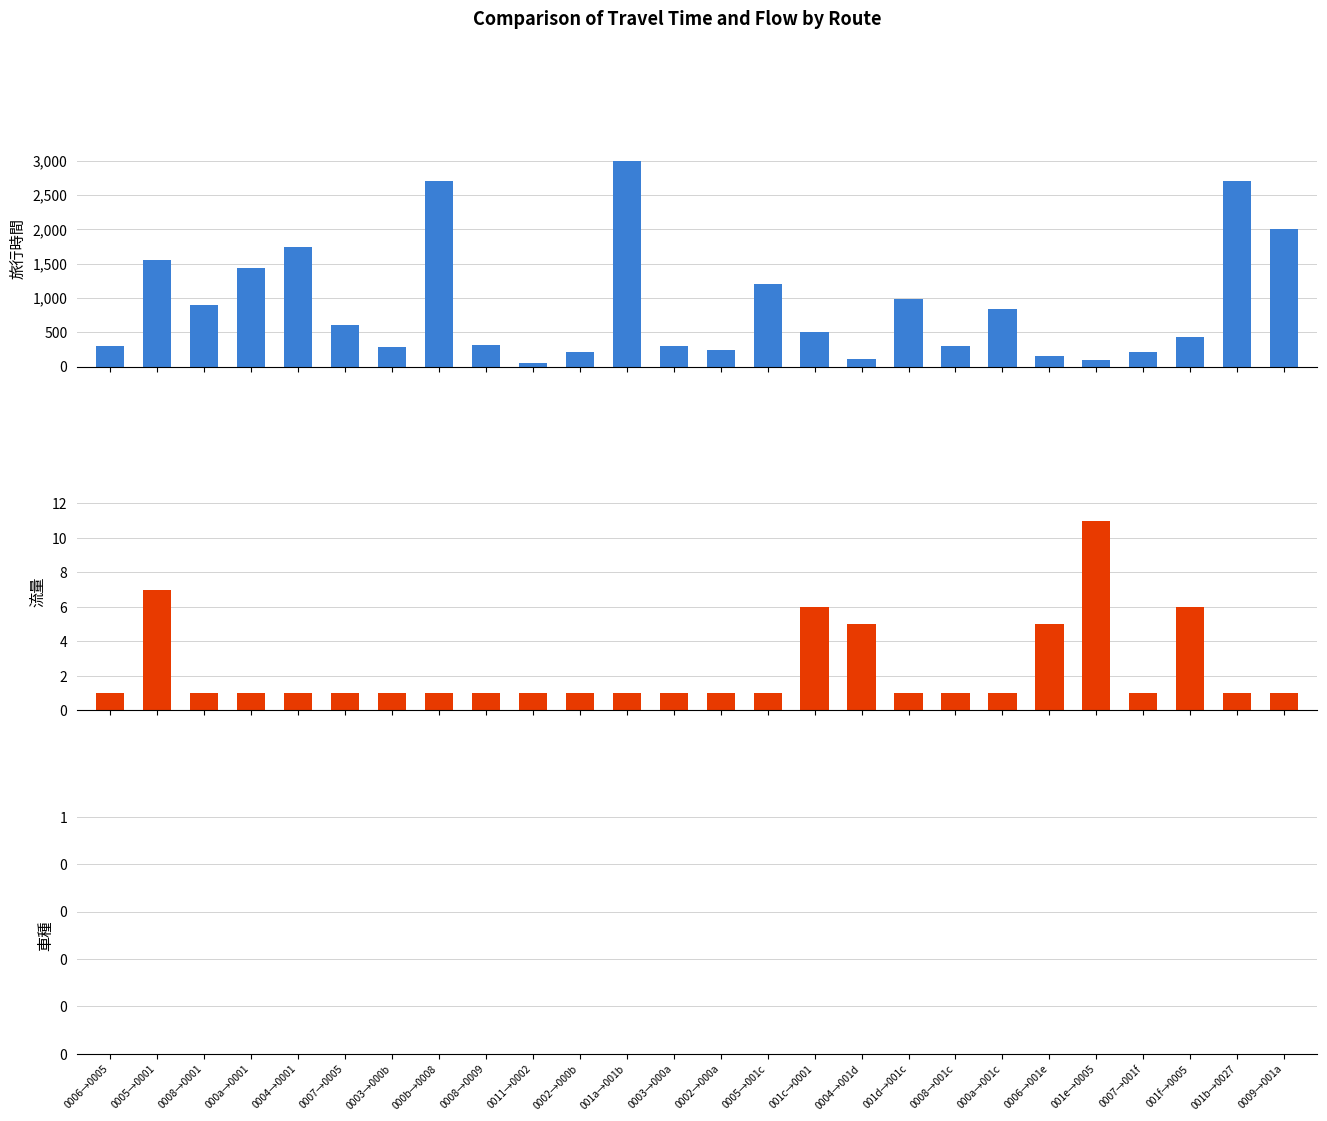

Is the value of 車種 at 000a→001c greater than the value of 流量 at 001a→001b?

No